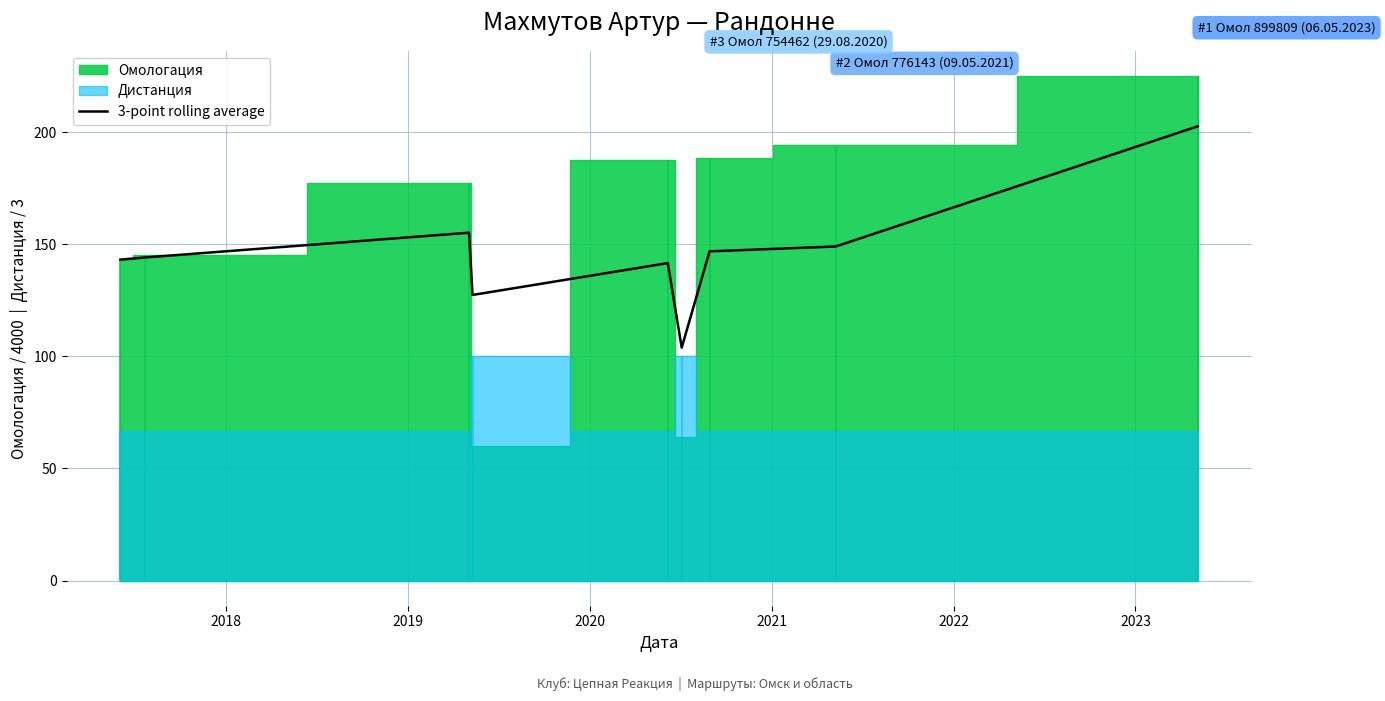

How many categories are shown in the chart?

9